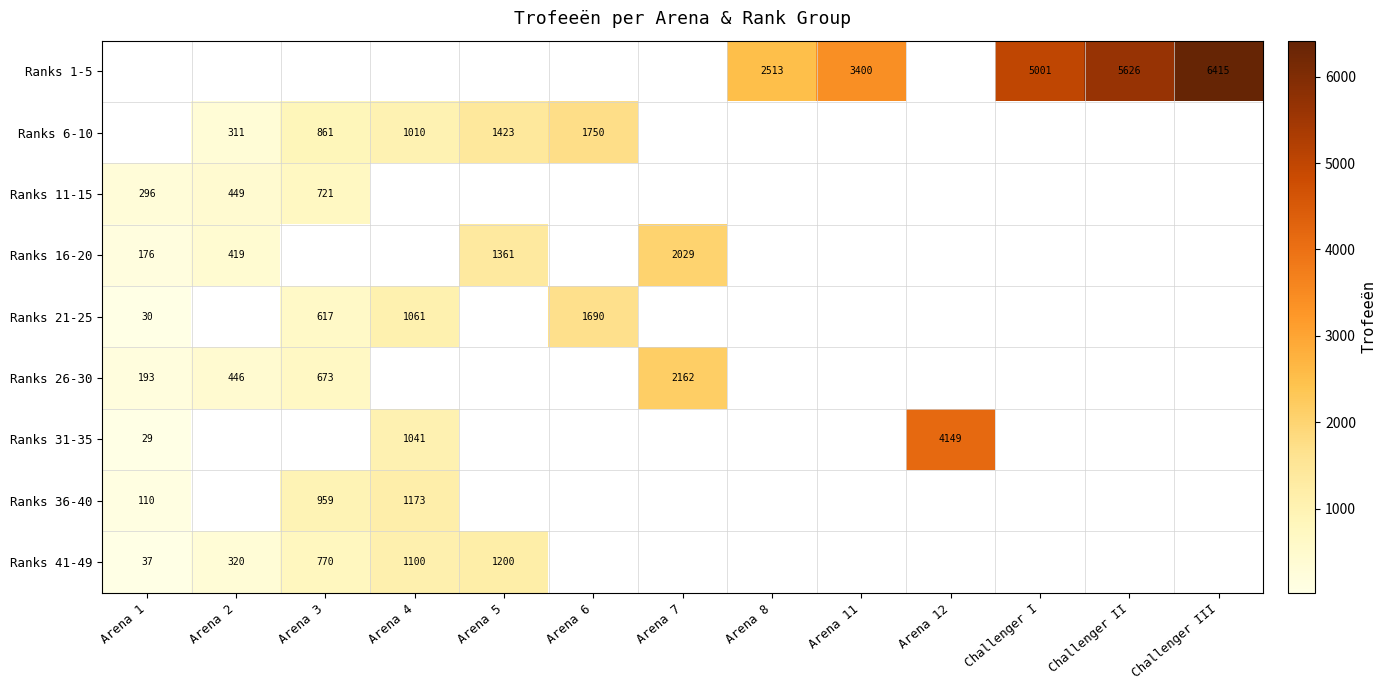

The value of Ranks 26-30 at Arena 3 is 357. True or false?

False